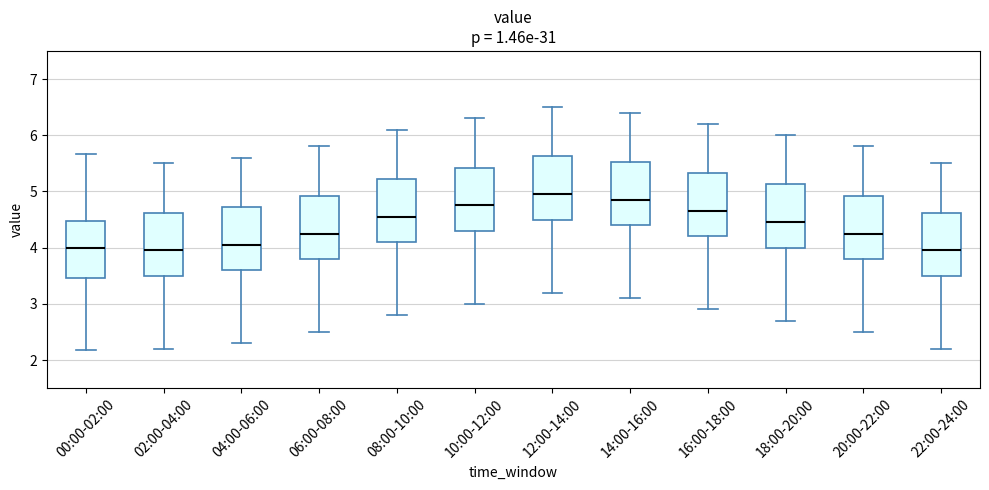

Reading left to right, read every box against the y-axis: the position of its median line, the range the box covers, and the ends of its whiskers. The values are not printed on the chart, so give them approximately, as read against the axis.

00:00-02:00: median 4.0, box 3.5 to 4.5, whiskers 2.2 to 5.7
02:00-04:00: median 4.0, box 3.5 to 4.6, whiskers 2.2 to 5.5
04:00-06:00: median 4.1, box 3.6 to 4.7, whiskers 2.3 to 5.6
06:00-08:00: median 4.3, box 3.8 to 4.9, whiskers 2.5 to 5.8
08:00-10:00: median 4.6, box 4.1 to 5.2, whiskers 2.8 to 6.1
10:00-12:00: median 4.8, box 4.3 to 5.4, whiskers 3.0 to 6.3
12:00-14:00: median 5.0, box 4.5 to 5.6, whiskers 3.2 to 6.5
14:00-16:00: median 4.9, box 4.4 to 5.5, whiskers 3.1 to 6.4
16:00-18:00: median 4.7, box 4.2 to 5.3, whiskers 2.9 to 6.2
18:00-20:00: median 4.5, box 4.0 to 5.1, whiskers 2.7 to 6.0
20:00-22:00: median 4.3, box 3.8 to 4.9, whiskers 2.5 to 5.8
22:00-24:00: median 4.0, box 3.5 to 4.6, whiskers 2.2 to 5.5